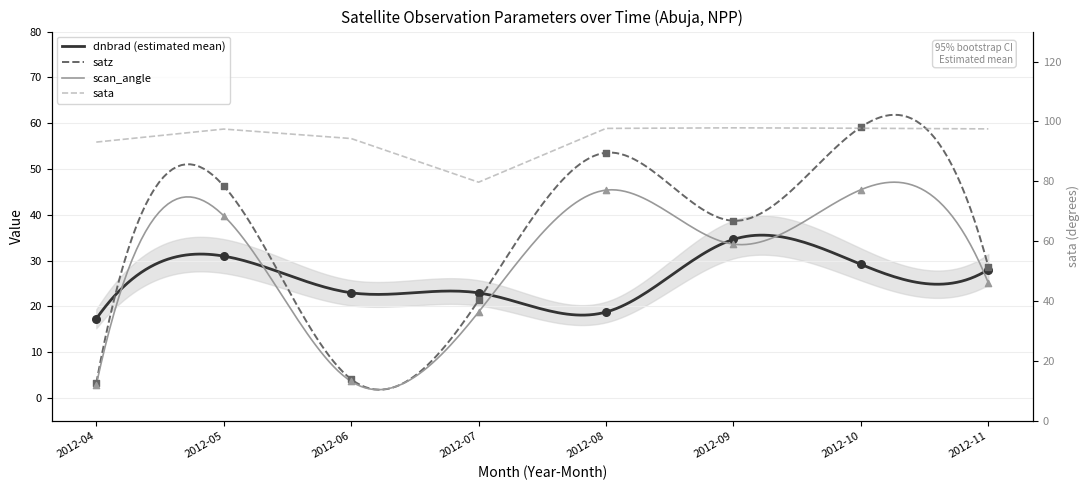

At which category is the sum across all series the highest?

2012-10